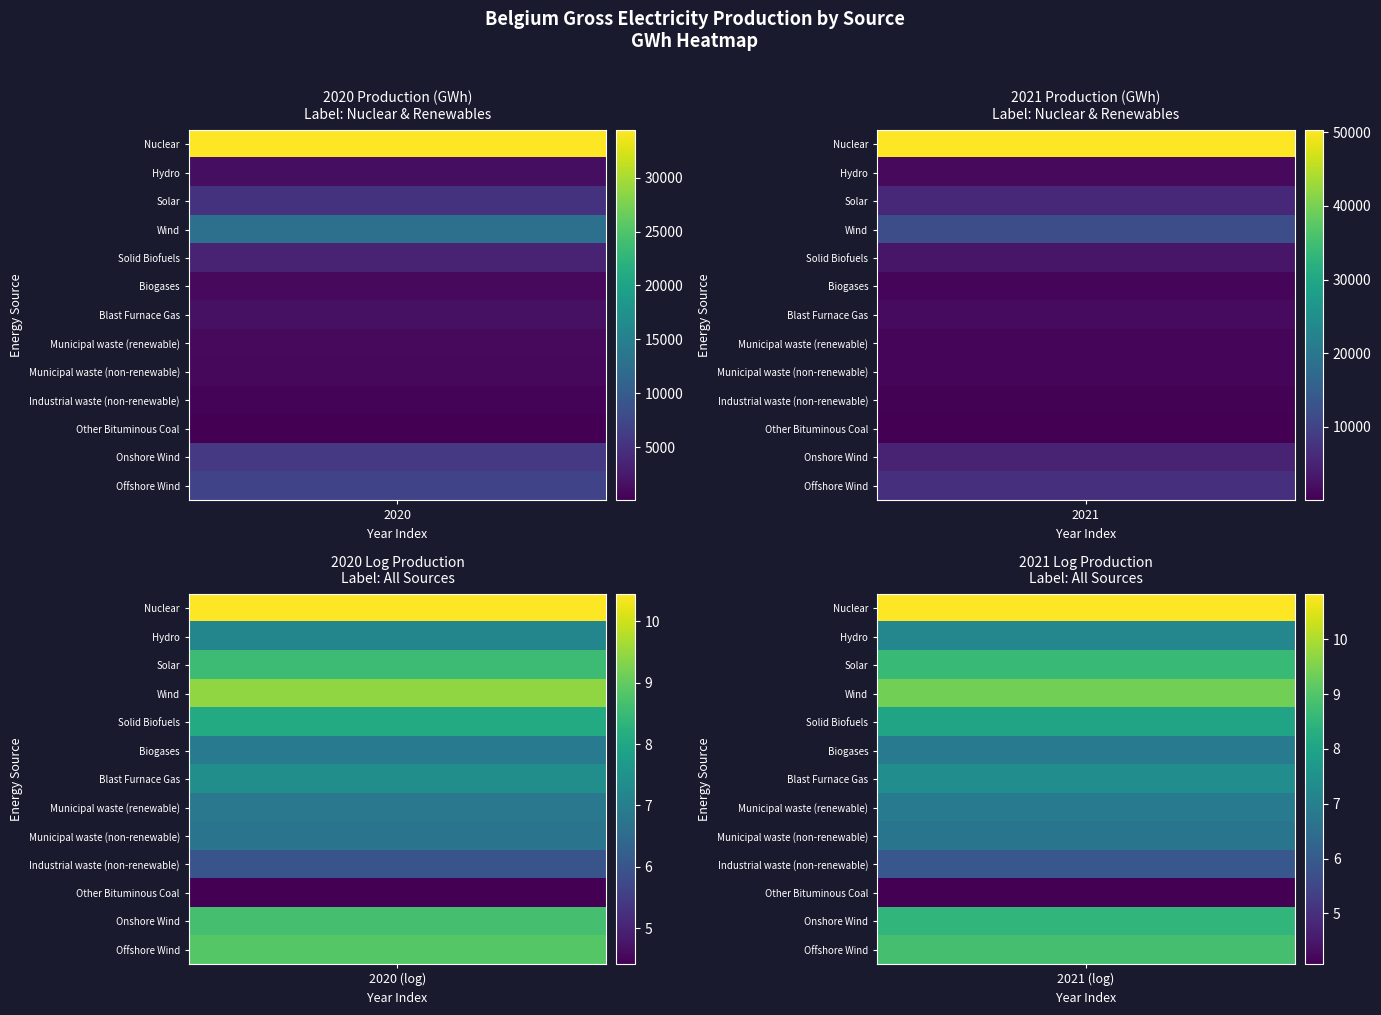

Reading right to left, list all the values displayed in this chart.

Nuclear: 1=50326.2	0=34434.7
Hydro: 1=1325.0	0=1314.6
Solar: 1=5608.2	0=5105.4
Wind: 1=11942.3	0=12763.6
Solid Biofuels: 1=3050.8	0=3319.3
Biogases: 1=958.7	0=1014.6
Blast Furnace Gas: 1=1627.4	0=1644.0
Municipal waste (renewable): 1=917.9	0=916.4
Municipal waste (non-renewable): 1=805.2	0=833.3
Industrial waste (non-renewable): 1=370.8	0=394.7
Other Bituminous Coal: 1=57.8	0=81.5
Onshore Wind: 1=5016.1	0=5789.9
Offshore Wind: 1=6926.2	0=6973.7